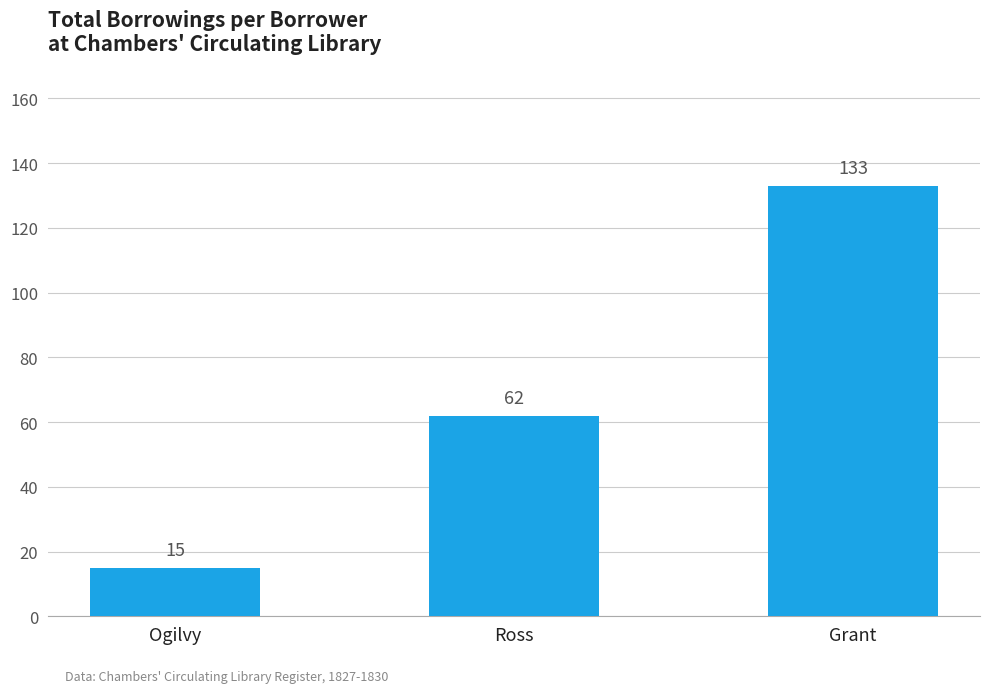

What is the change in value from Ross to Grant?

+71